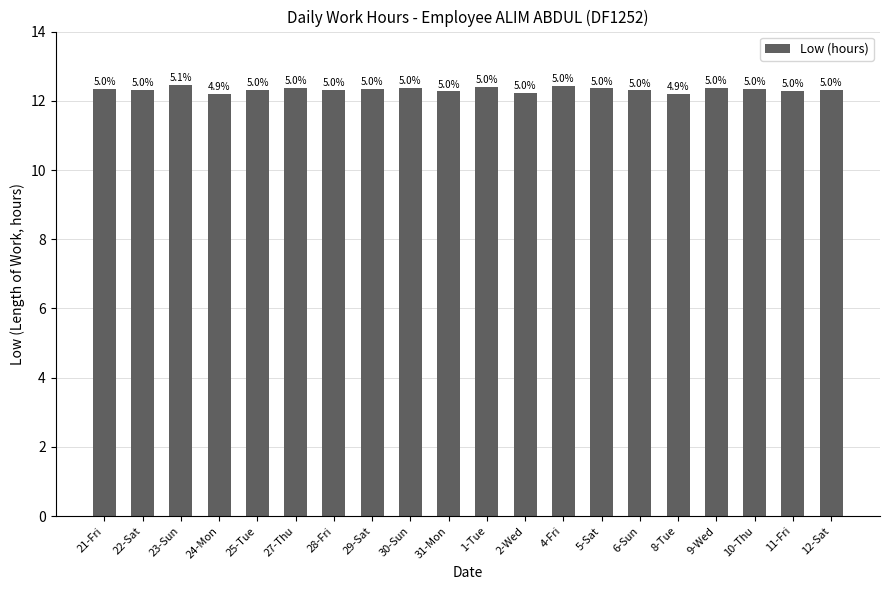

What is the minimum value shown in the chart?

12.2